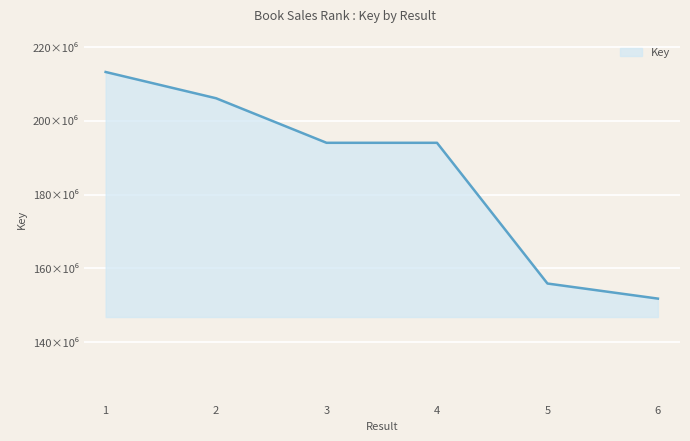

Does the chart display data point markers on the line(s)?

No